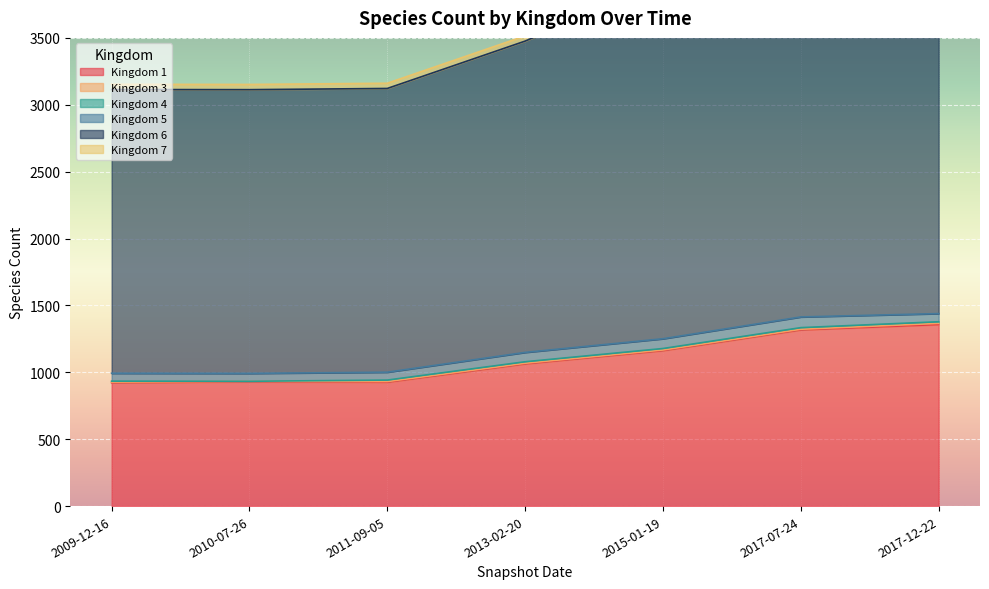

True or false: 7 has a value of 63 at 2011-09-05.

False